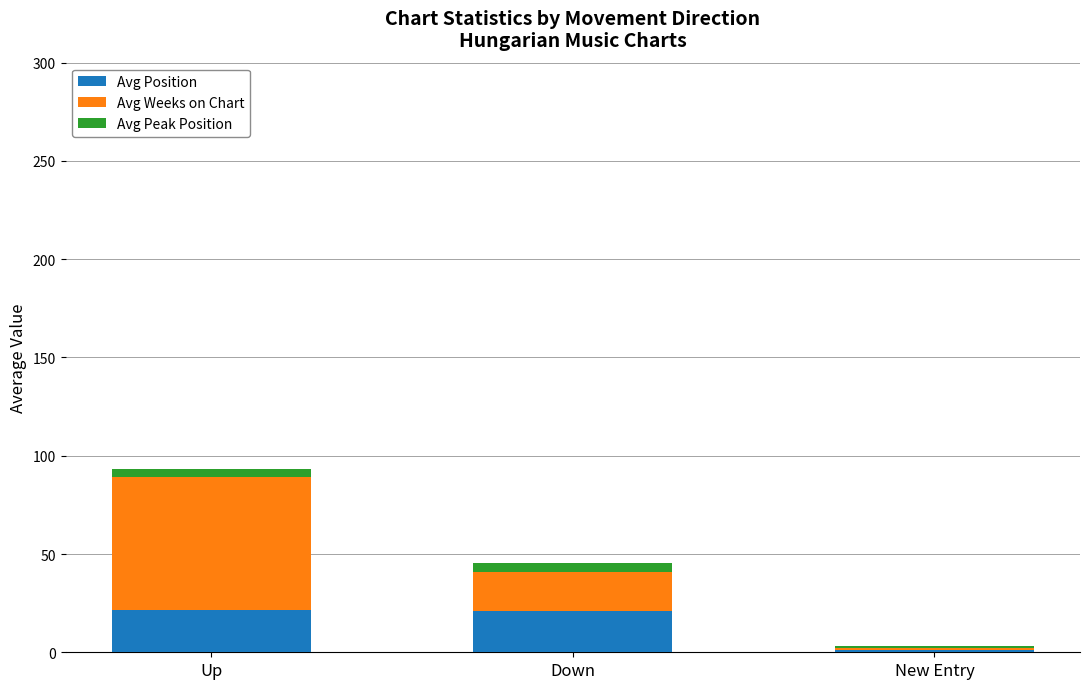

What is the average value of the Avg Position series?

14.5